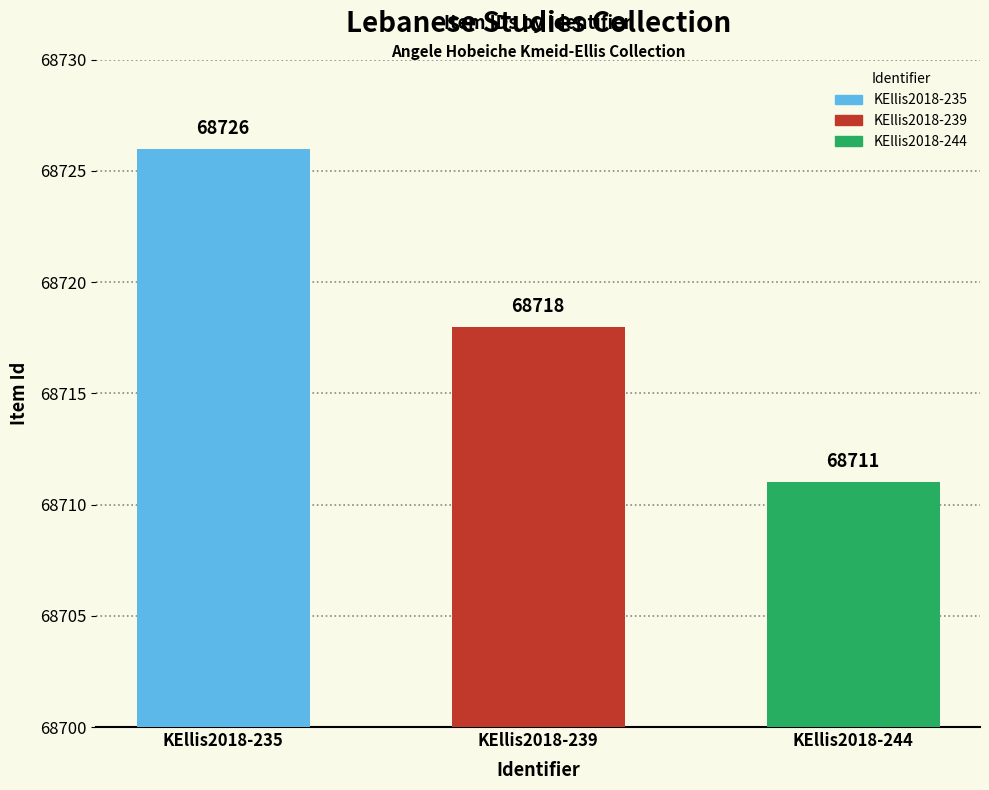

What is the difference between the values at KEllis2018-244 and KEllis2018-235?

15